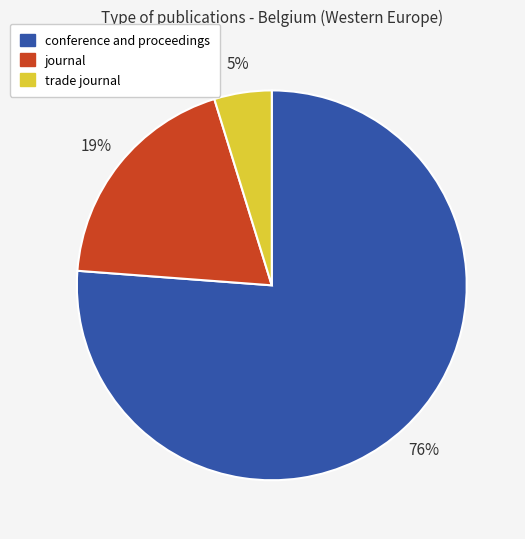

Combined, do conference and proceedings and journal account for over 50%?

Yes